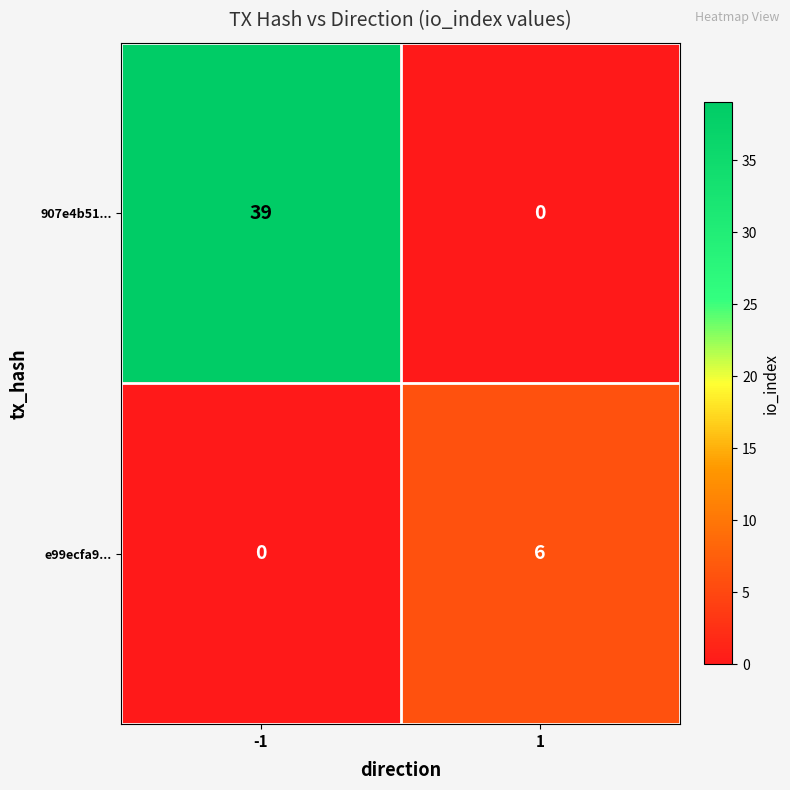

At 1, list the series in order from largest to smallest.

e99ecfa9..., 907e4b51...